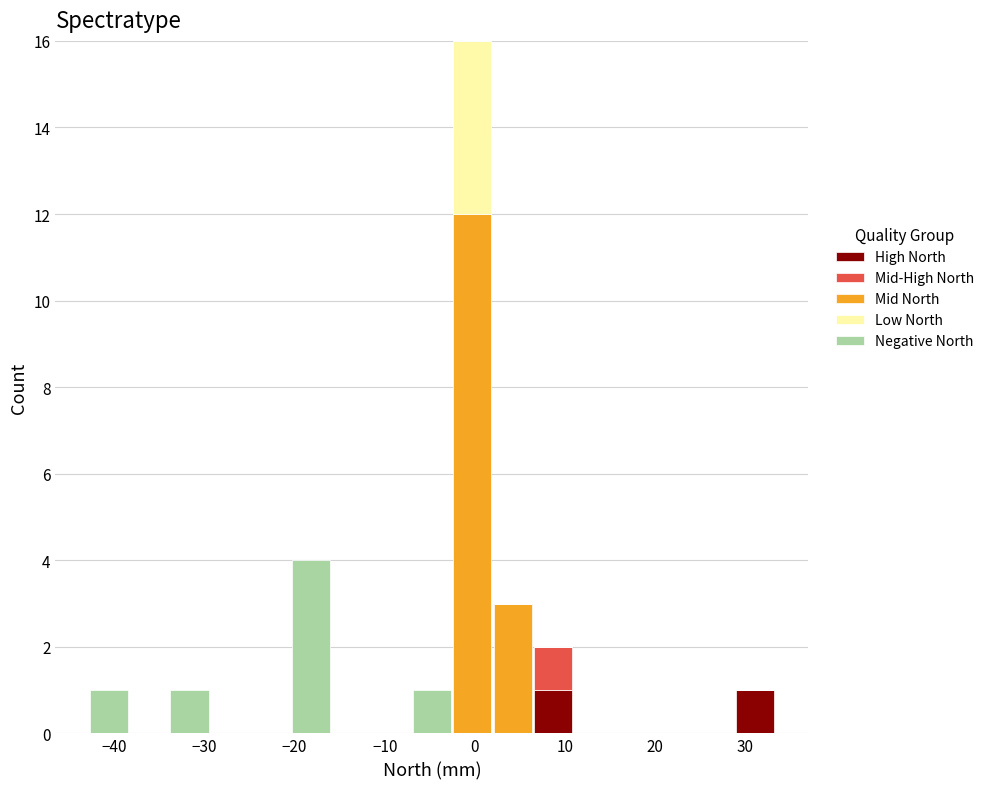

What is the total height of the stacked bar covering -20 to -16 on the x-axis? Neither the bar edges nor the heights are printed on the chart, so give them approximately, as read against the axes.

4